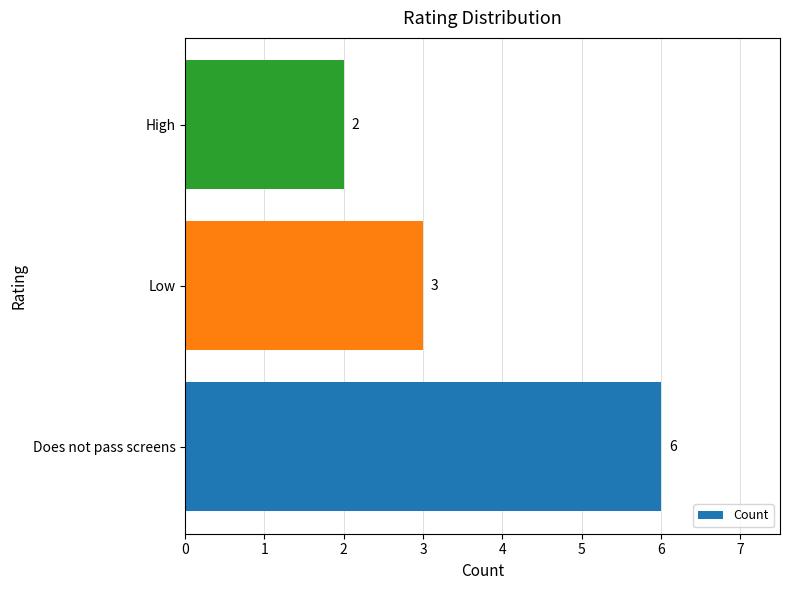

Approximately how many times larger is the value at High compared to Low?

0.7